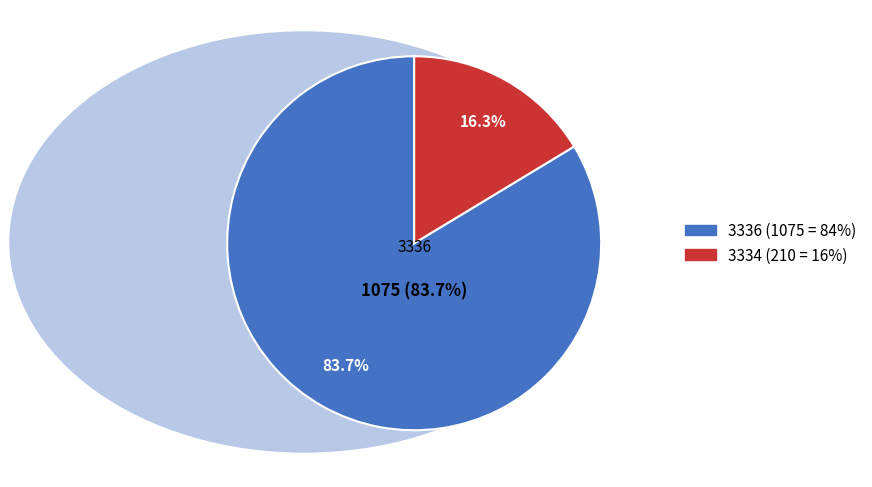

Rank the categories by value from lowest to highest.

3334, 3336